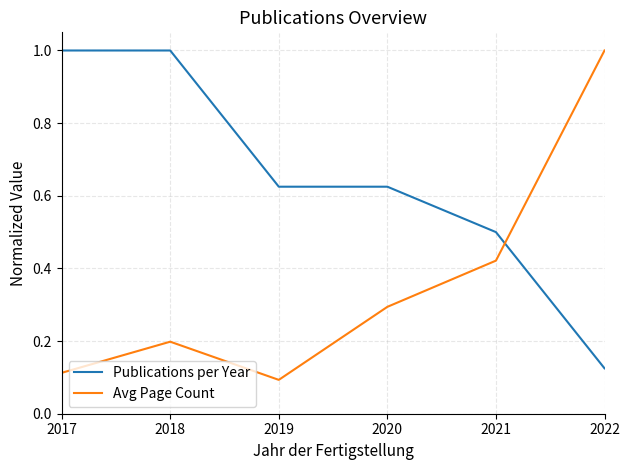

True or false: Publications per Year has a value of 0.2 at 2017.

False